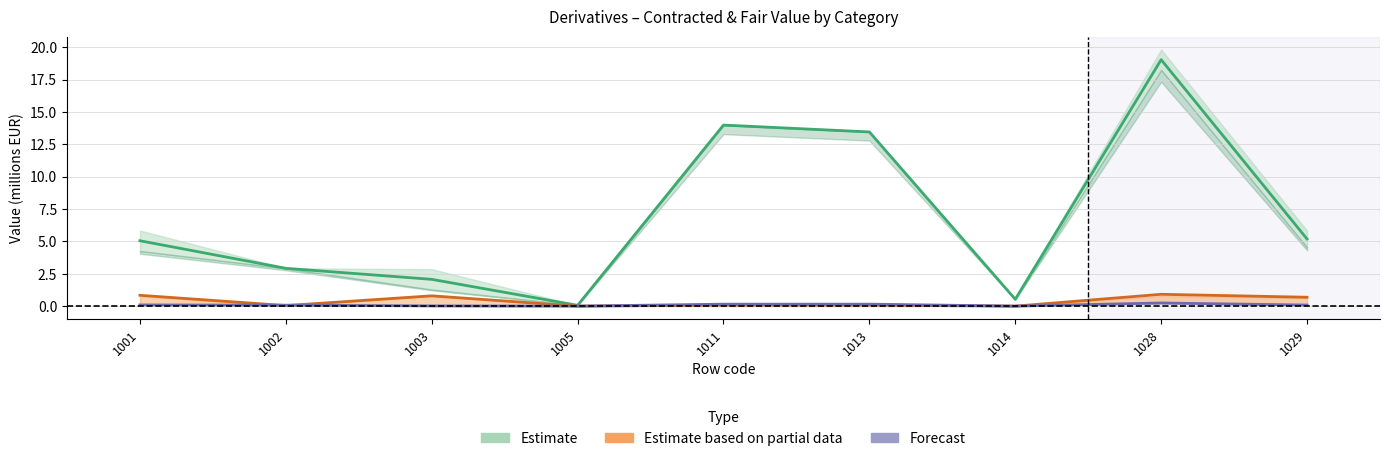

What is the value of the Forecast point at the 6th from the left?

0.2